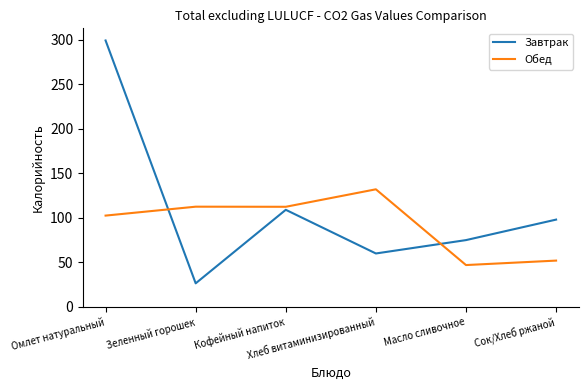

The Обед series shows 167.2 at Омлет натуральный. True or false?

False